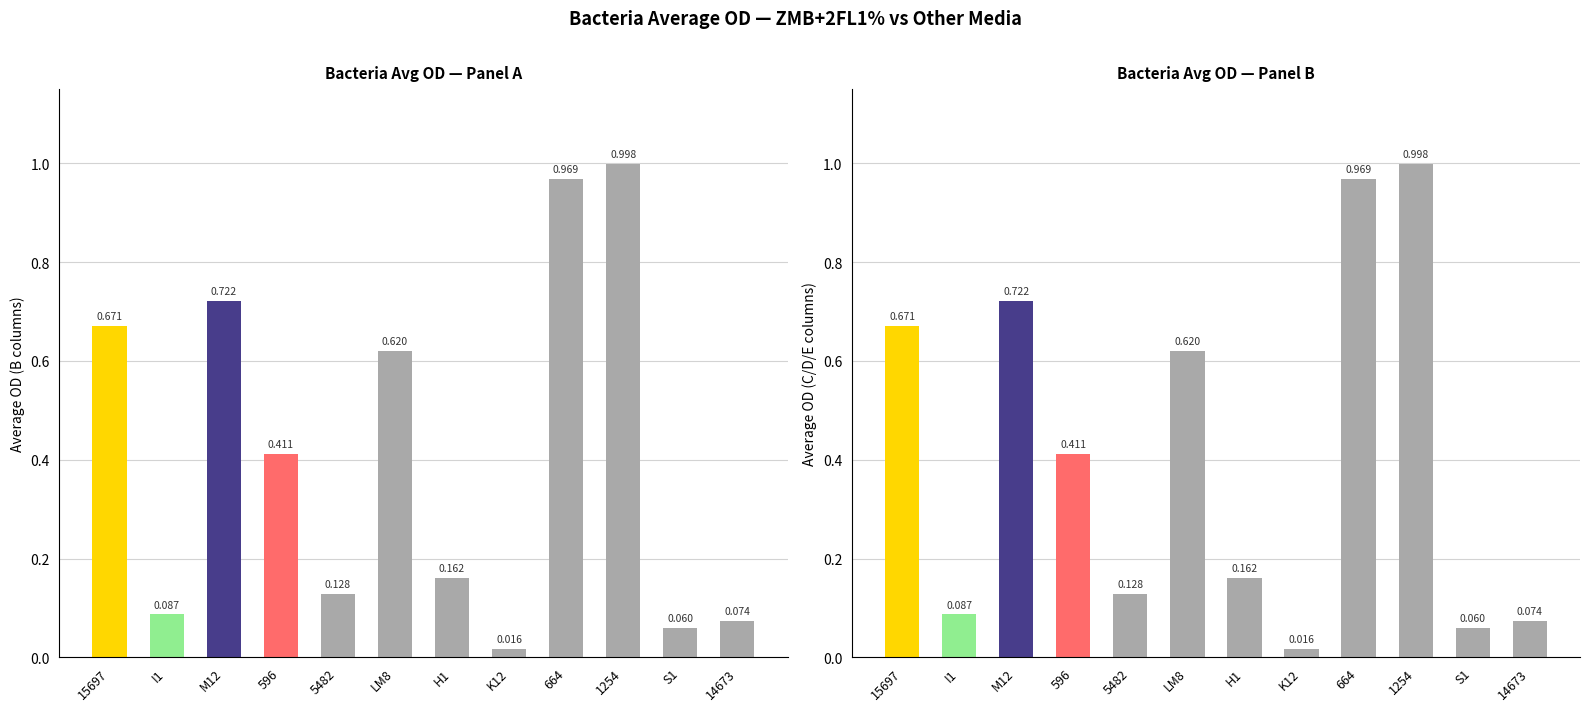

List the labels in order of value, smallest first.

K12, S1, 14673, I1, 5482, H1, 596, LM8, 15697, M12, 664, 1254